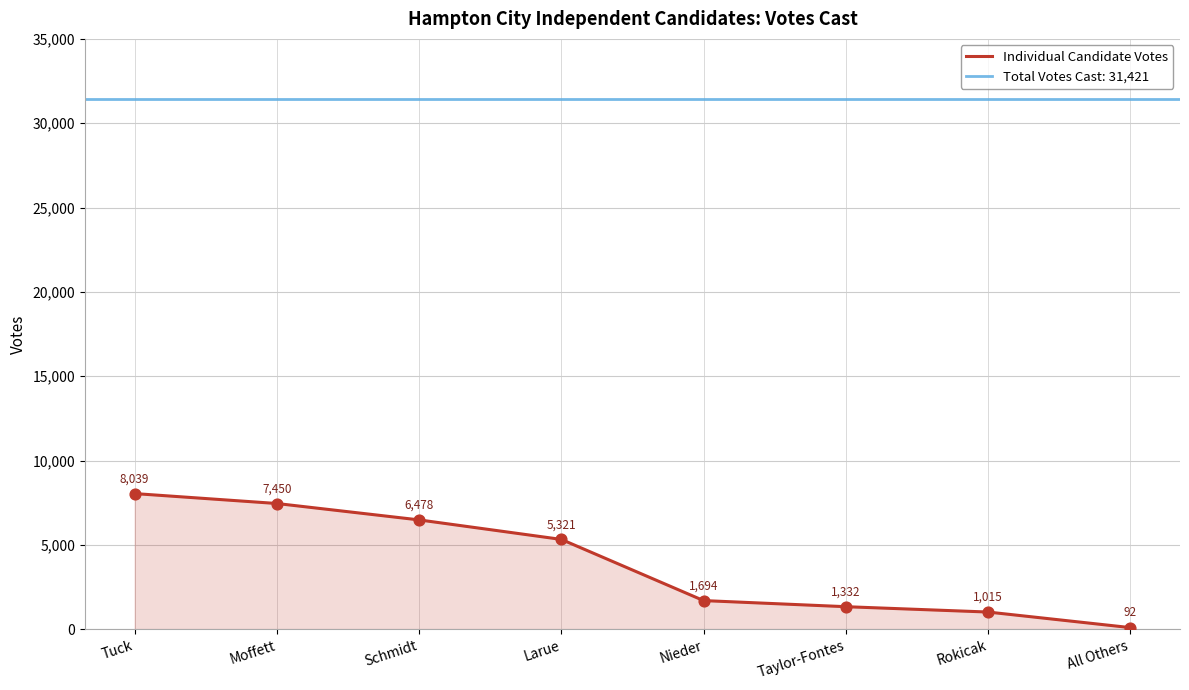

Which has a higher value, Taylor-Fontes or Larue?

Larue